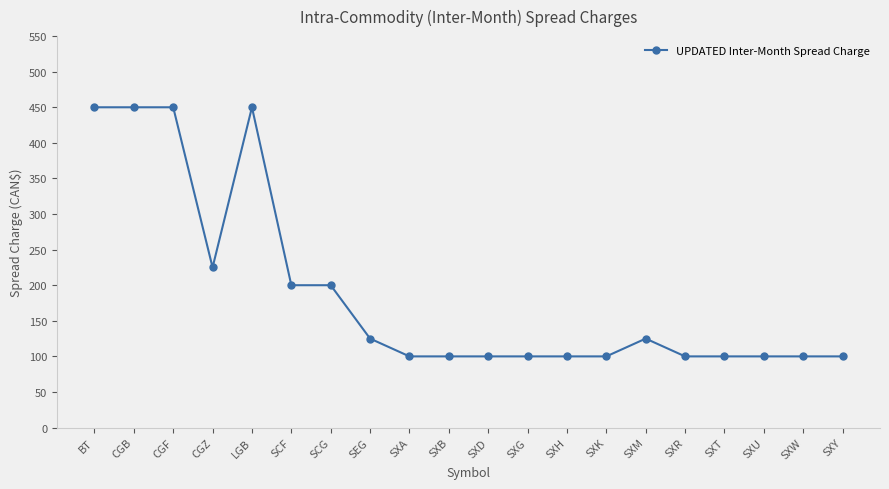

How many data points does each series have?

20